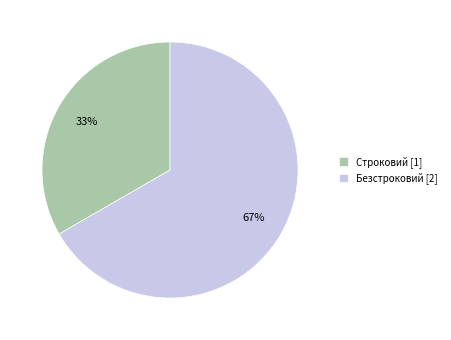

To the nearest percent, what is the average slice percentage?

50%